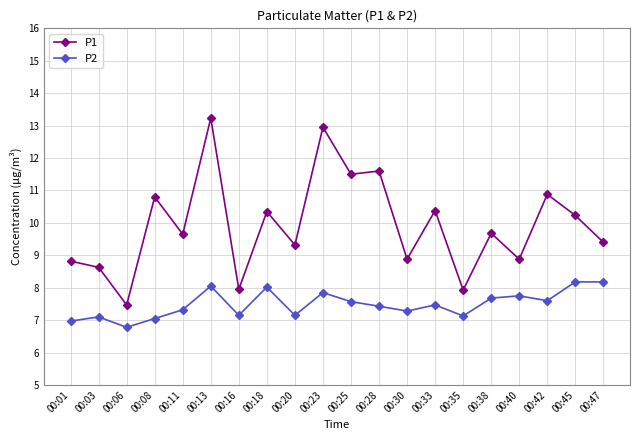

Rank the series by their maximum value, from highest to lowest.

P1, P2